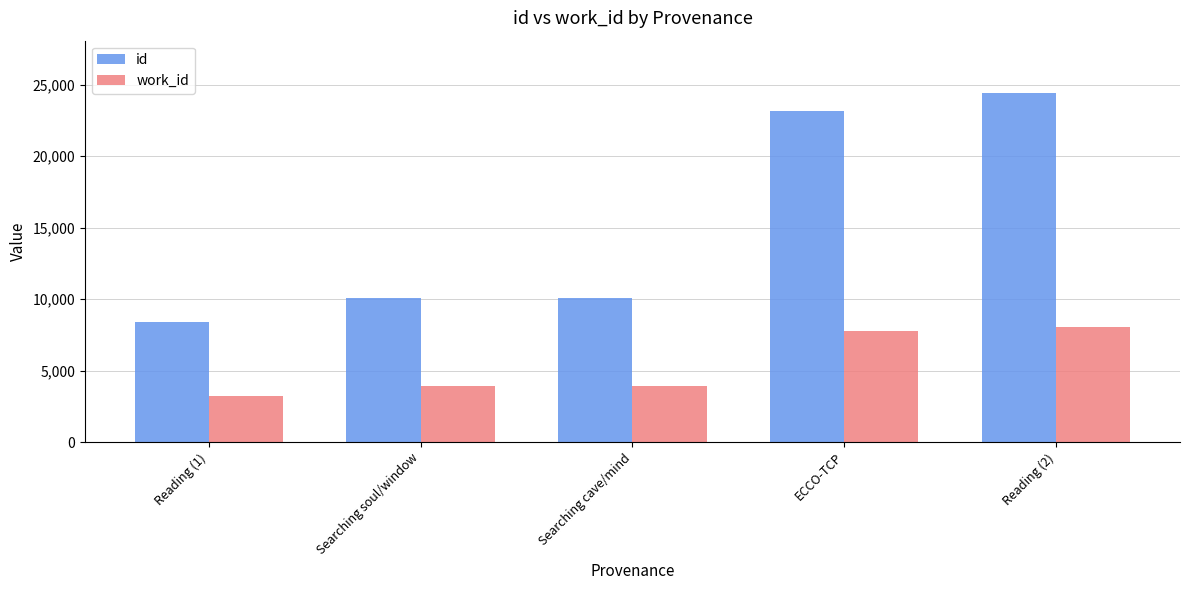

What value does the work_id series have at Searching soul/window, to the nearest 50?

3900